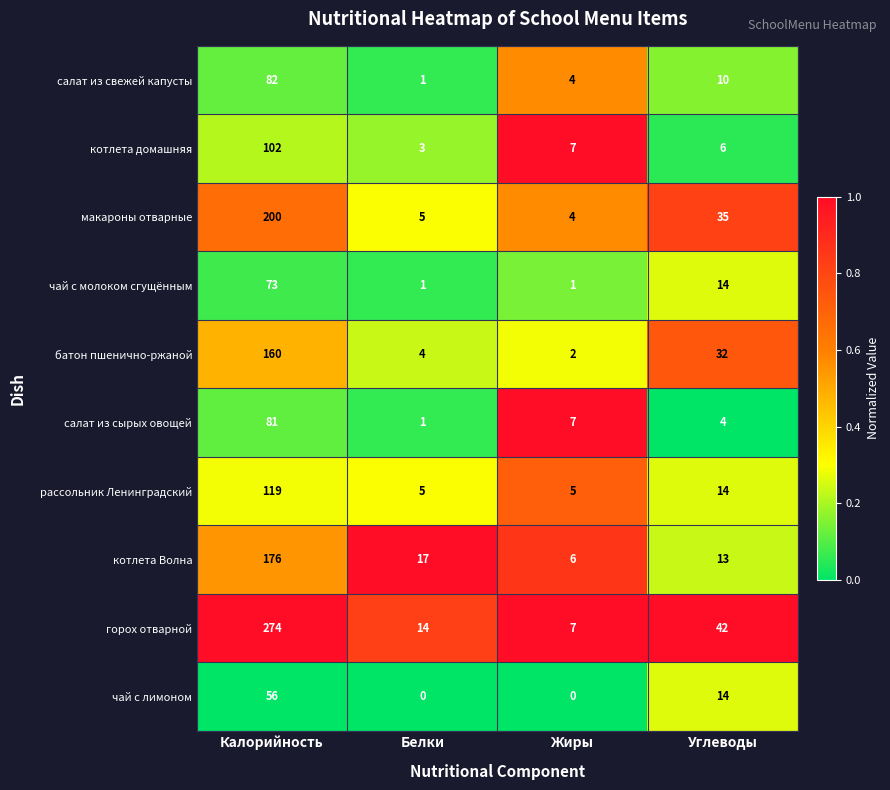

List the series in order of their peak value, highest first.

горох отварной, макароны отварные, котлета Волна, батон пшенично-ржаной, рассольник Ленинградский, котлета домашняя, салат из свежей капусты, салат из сырых овощей, чай с молоком сгущённым, чай с лимоном